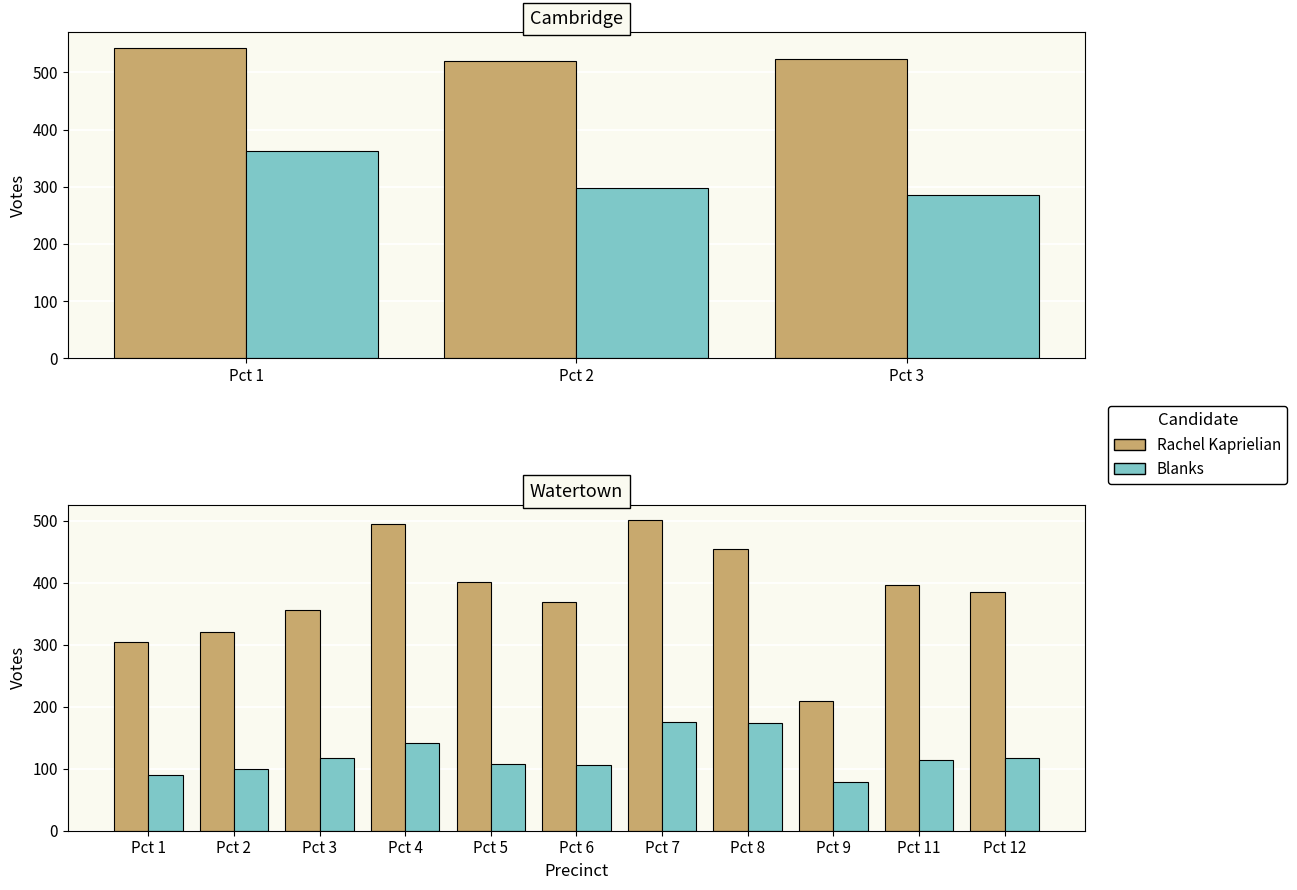

List the series in order of their overall mean, lowest first.

Blanks, Rachel Kaprielian